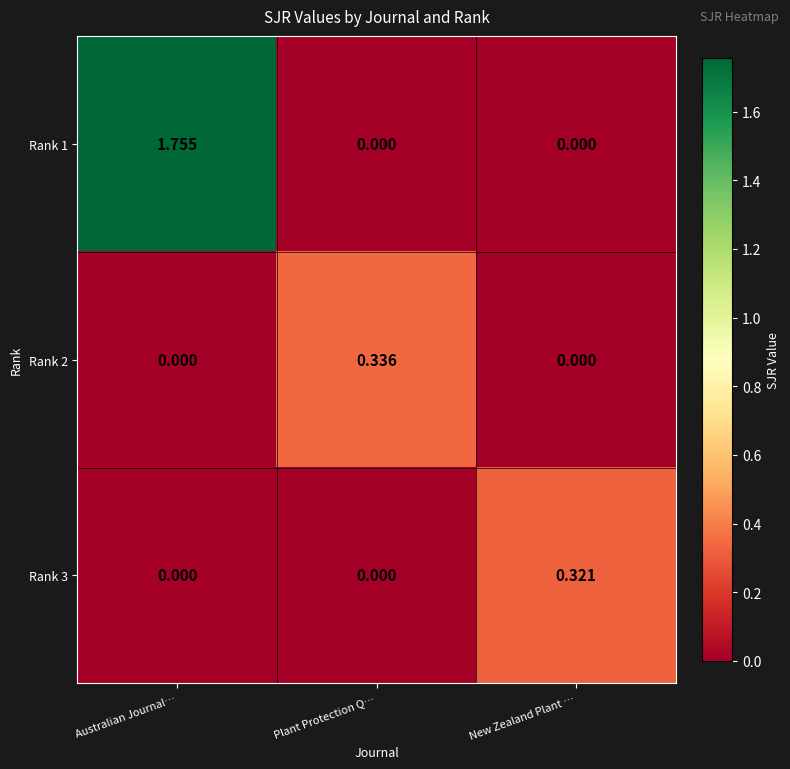

At which category does the chart reach its peak across all series?

Australian Journal…